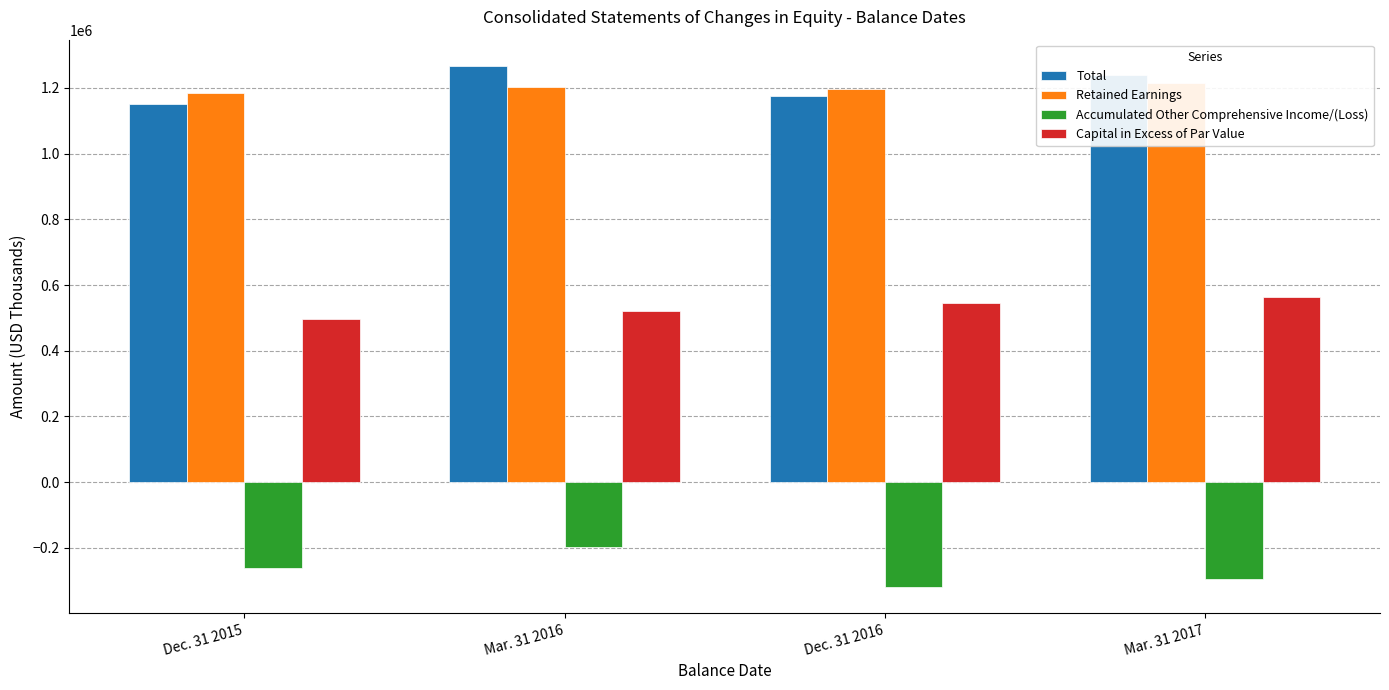

What is the label of the 1st bar from the right?

Mar. 31 2017